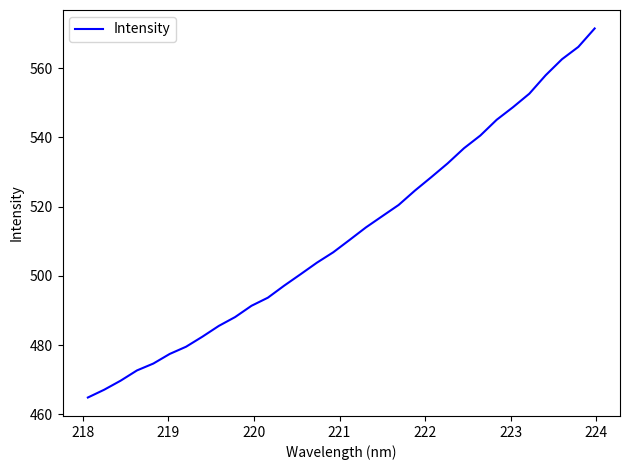

What is the smallest value displayed?

464.9